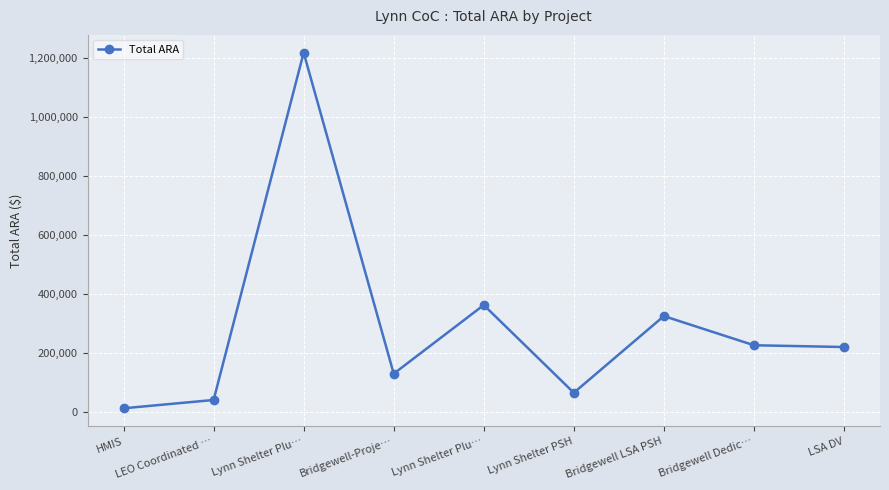

Where is the first local minimum?

Bridgewell-Proje…